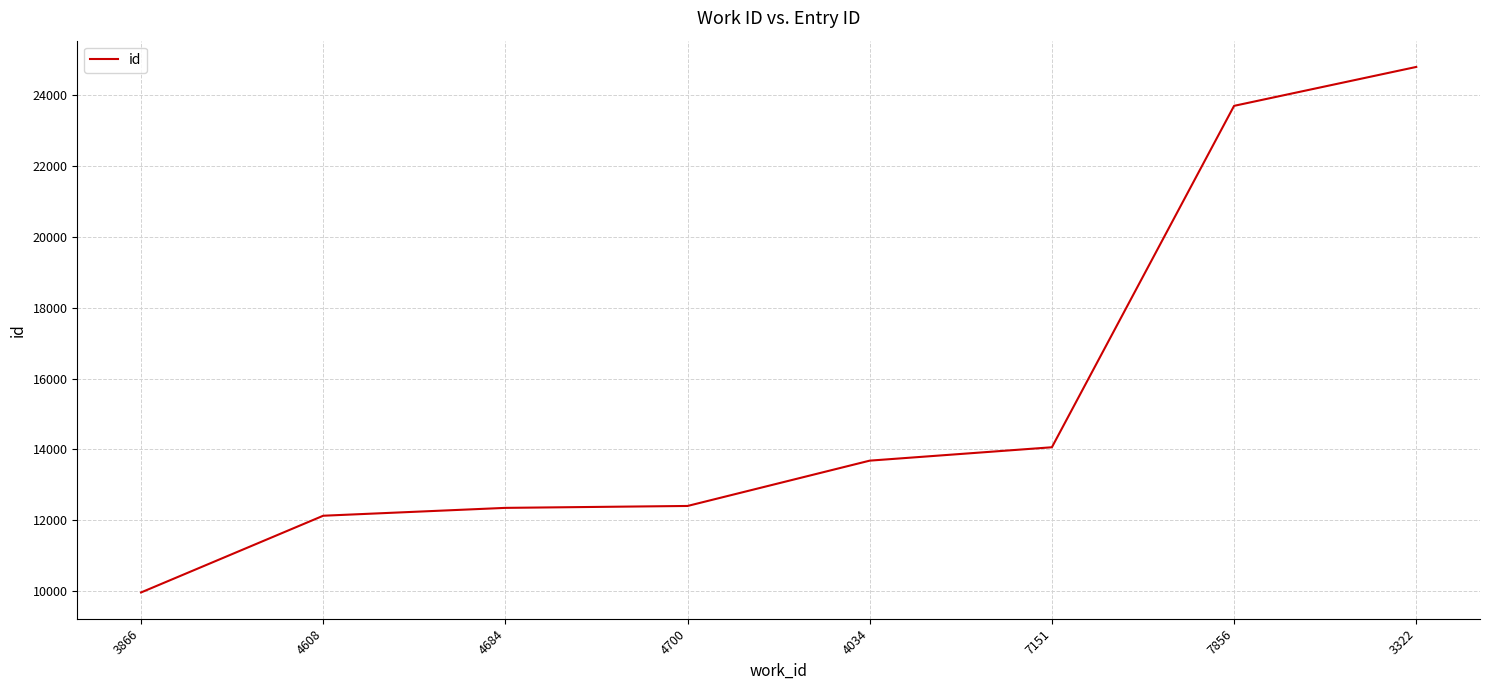

What is the difference between the values at 3322 and 4700?

12400